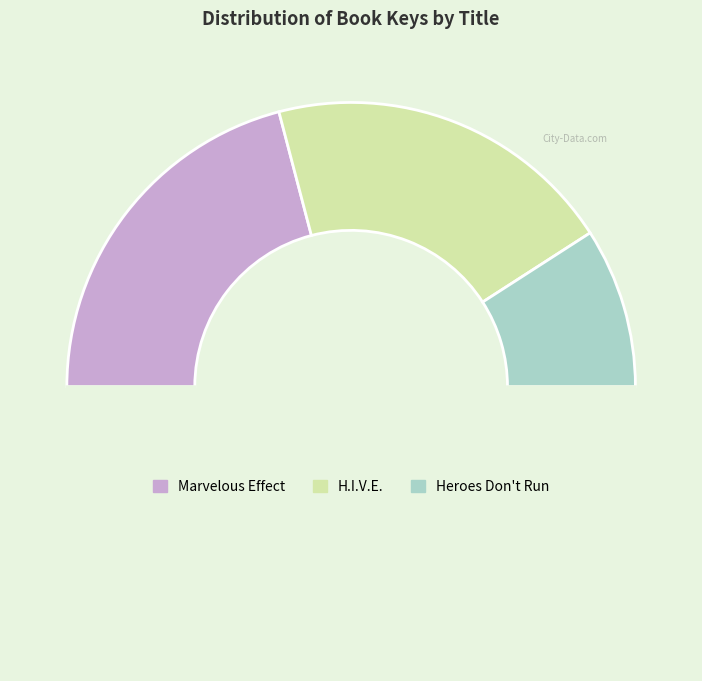

Count the number of slices in the pie.

4